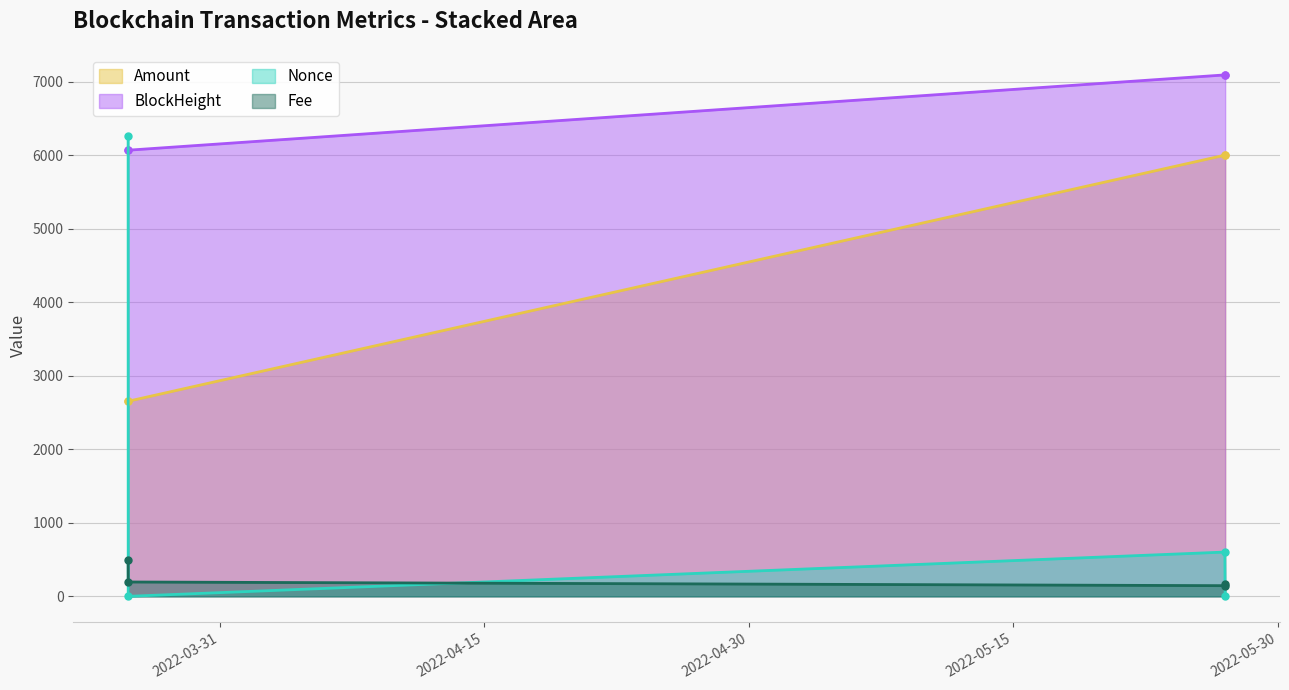

Rank the series by their maximum value, from lowest to highest.

Fee, Amount, Nonce, BlockHeight